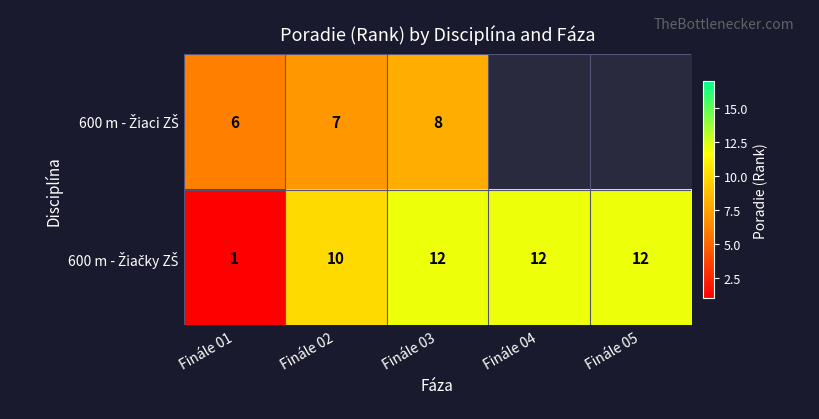

What value does the 600 m - Žiačky ZŠ series have at Finále 04?

12.0